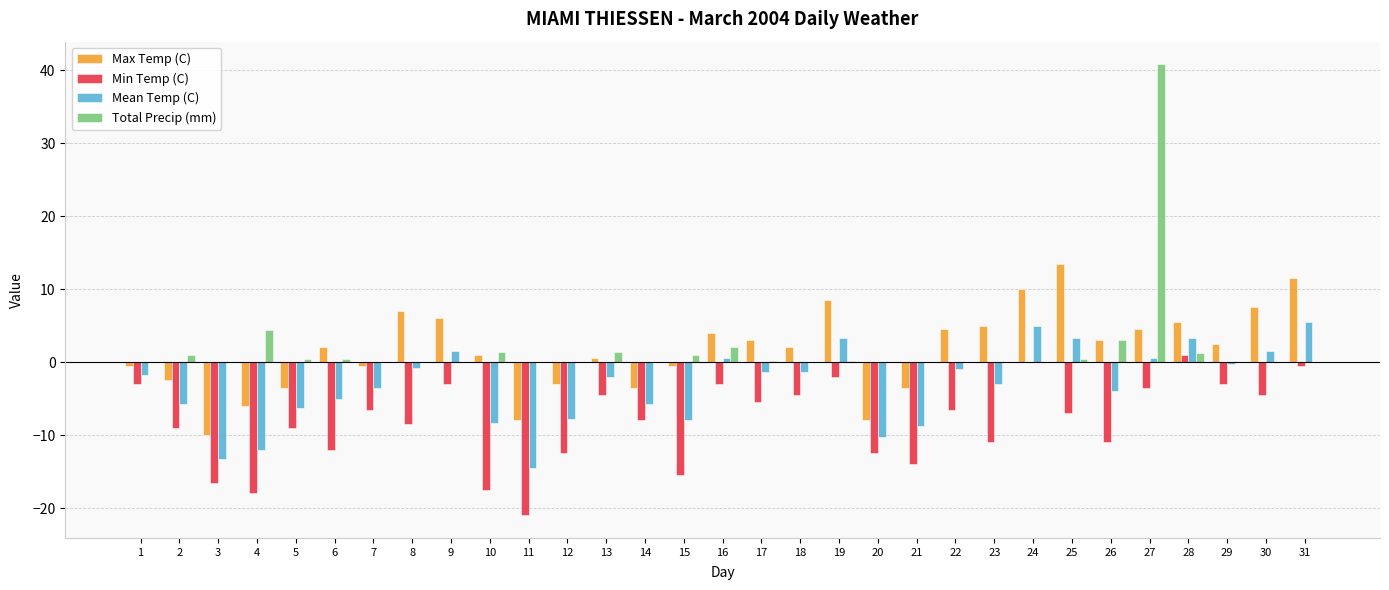

Is the value of Min Temp (C) at 23 greater than the value of Max Temp (C) at 28?

No